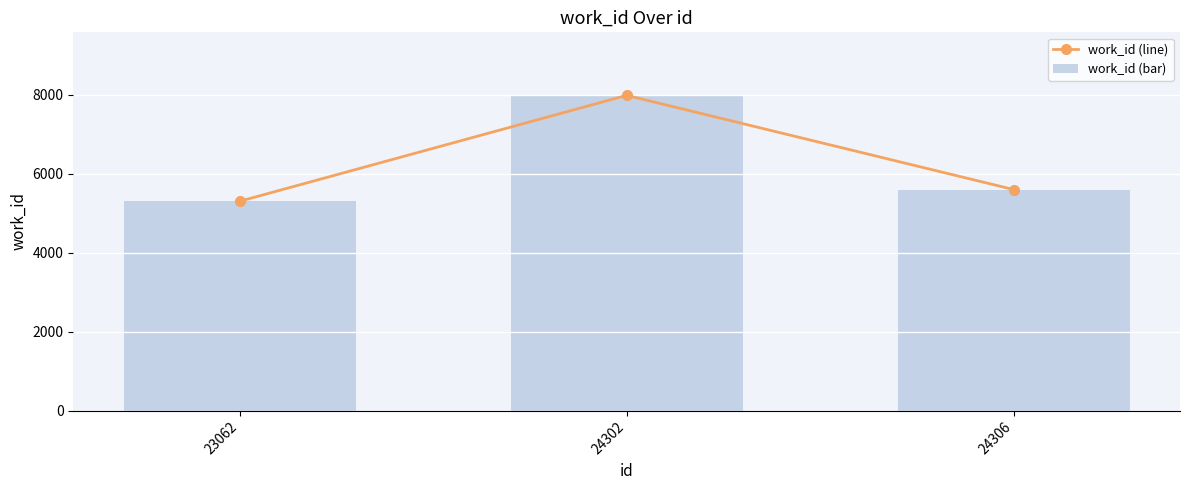

Is the value of work_id (line) at 24306 greater than the value of work_id (bar) at 23062?

Yes